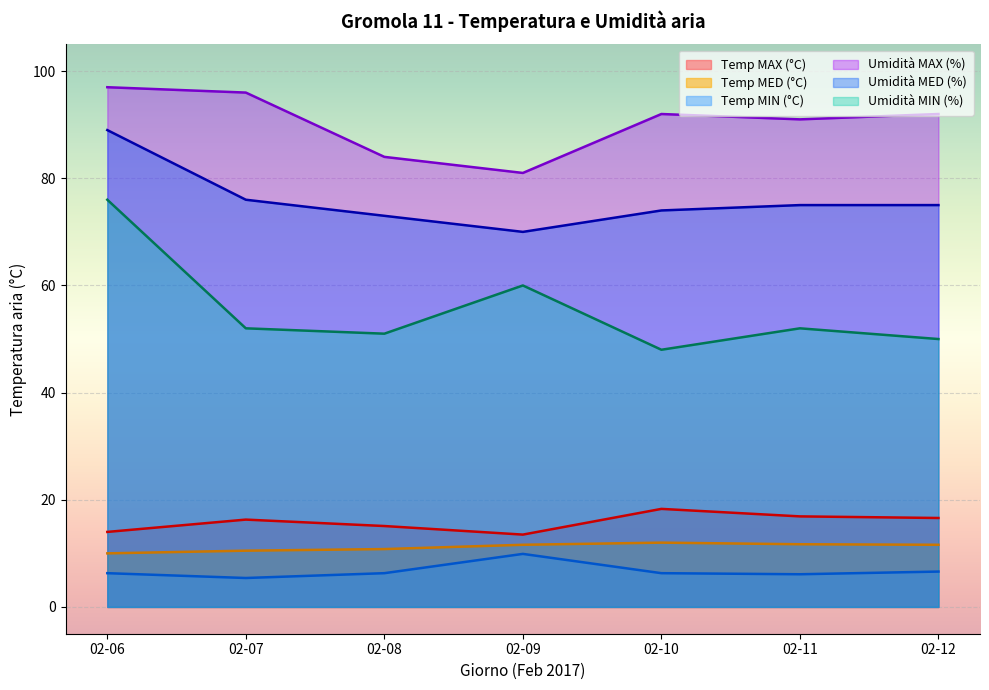

At how many categories does at least one series exceed 23?

7